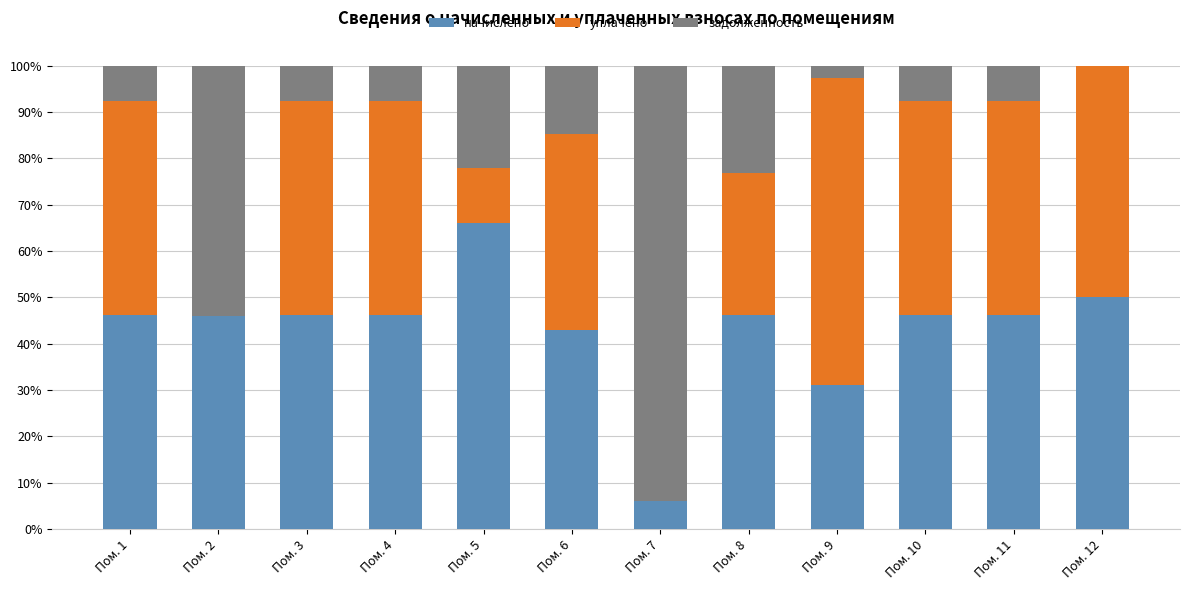

The начислено series shows 2.8 at Пом. 7. True or false?

False